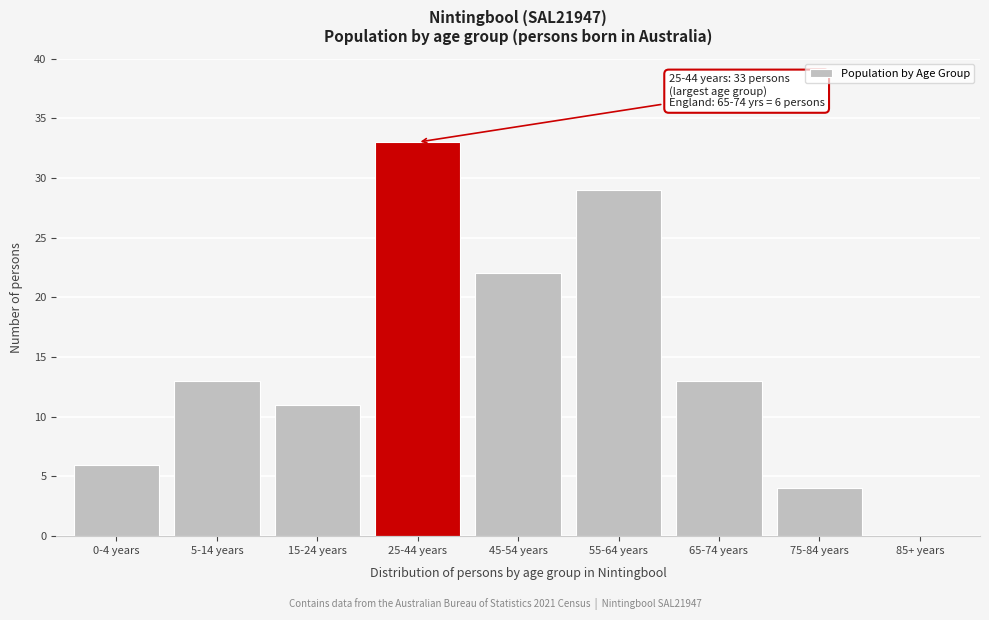

Reading left to right, list all the values displayed in this chart.

0-4 years=6	5-14 years=13	15-24 years=11	25-44 years=33	45-54 years=22	55-64 years=29	65-74 years=13	75-84 years=4	85+ years=0